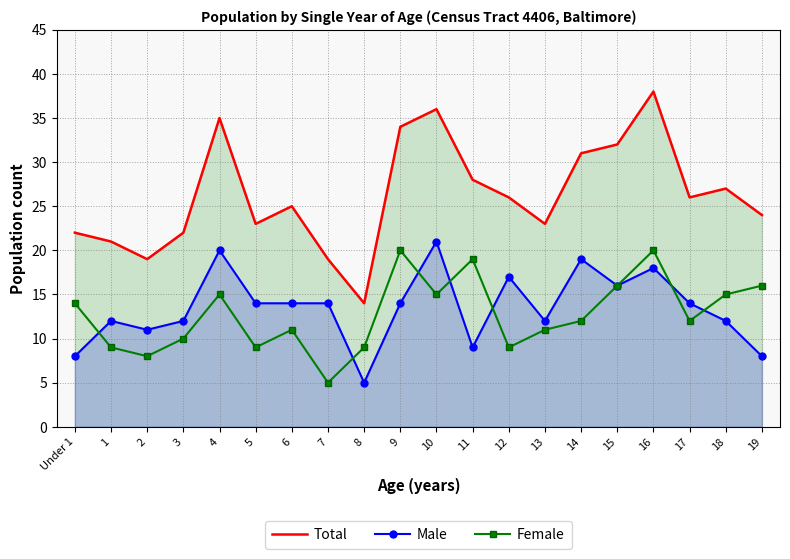

Which series has the widest spread of values?

Total